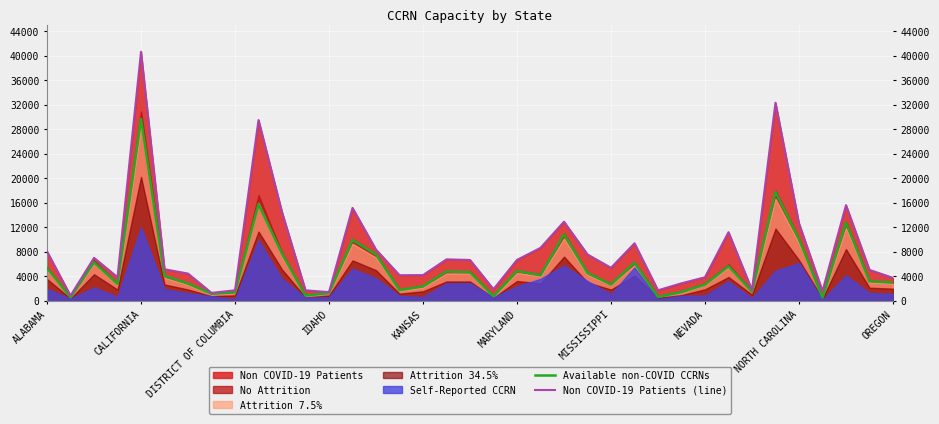

The Available non-COVID CCRNs series shows 1387.0 at DISTRICT OF COLUMBIA. True or false?

True